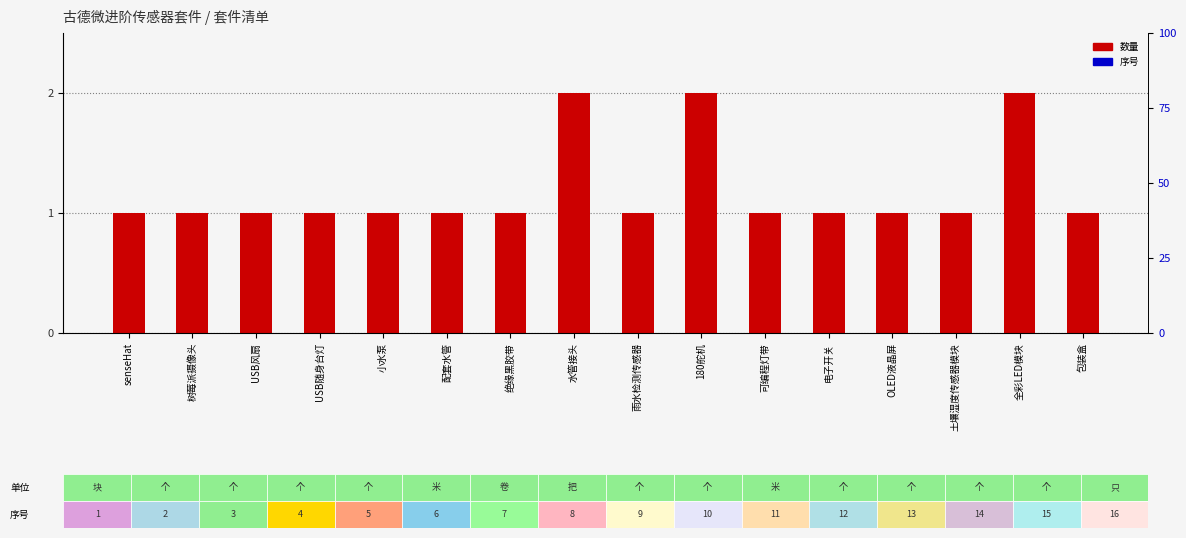

The chart shows a value of 2 at 180舵机. True or false?

True